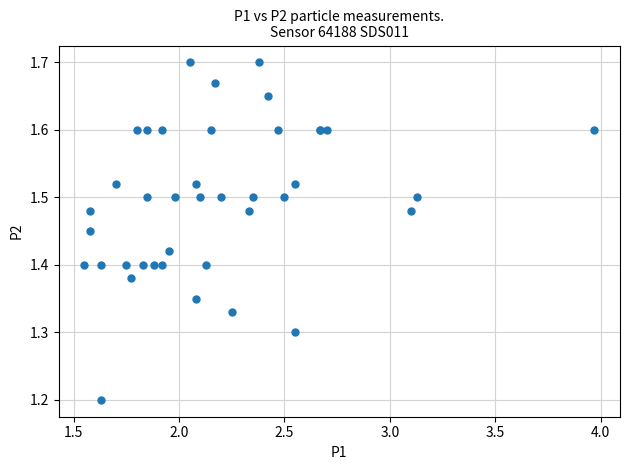

What Y value in the scatter plot is closest to 1?

1.2